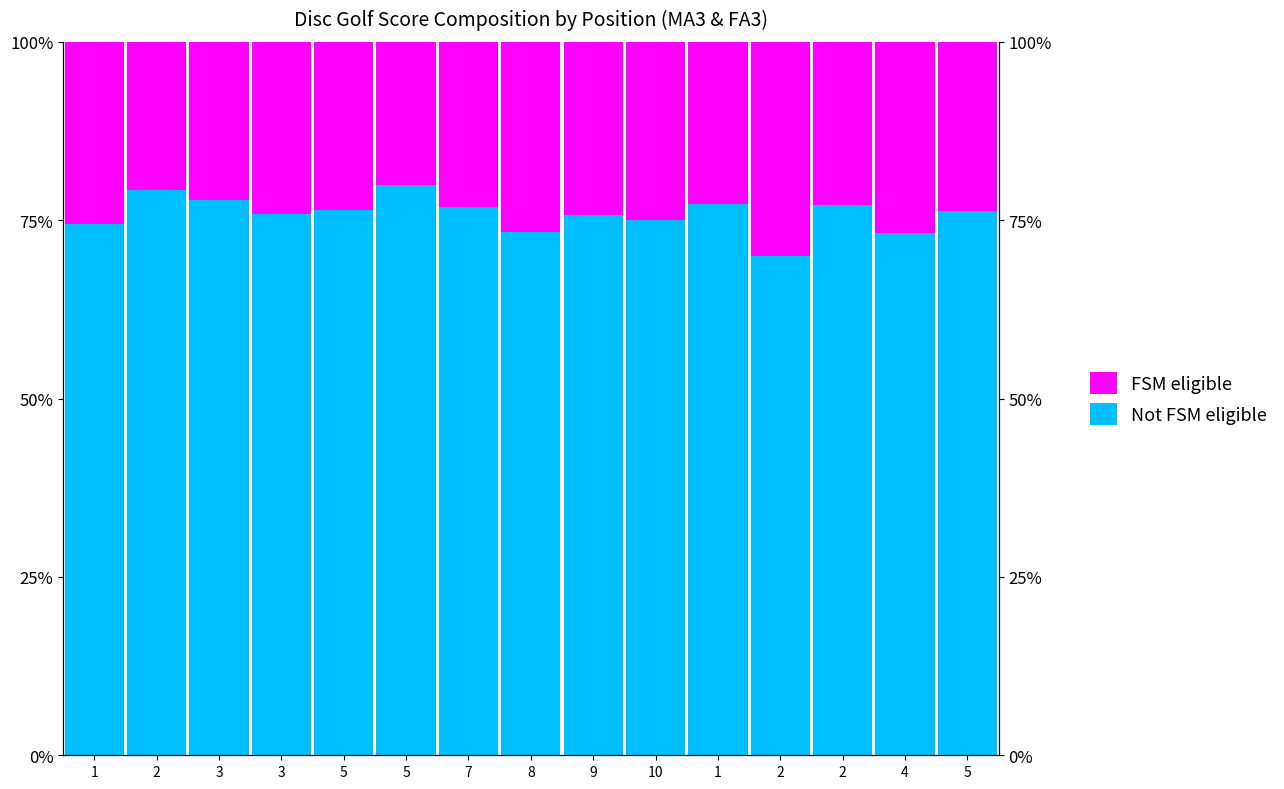

Reading left to right, transcribe all the data shown in this chart.

Not FSM eligible: 1=74.5	2=79.2	3=77.8	3=75.9	5=76.4	5=80.0	7=76.8	8=73.3	9=75.7	10=75.0	1=77.3	2=70.0	2=77.1	4=73.2	5=76.3
FSM eligible: 1=25.5	2=20.8	3=22.2	3=24.1	5=23.6	5=20.0	7=23.2	8=26.7	9=24.3	10=25.0	1=22.7	2=30.0	2=22.9	4=26.8	5=23.7